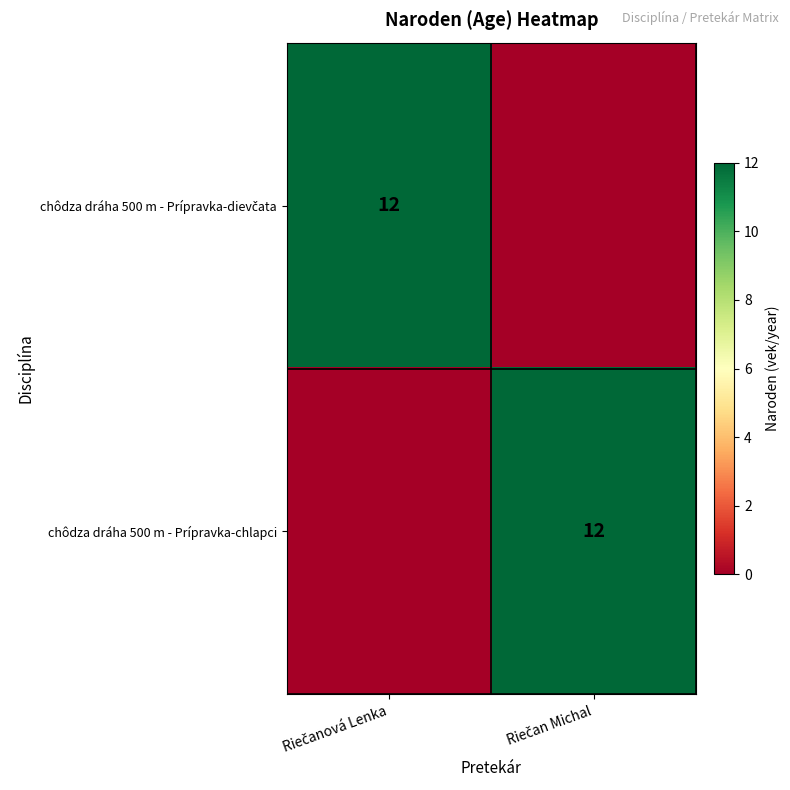

Which series has the largest range (max minus min)?

chôdza dráha 500 m - Prípravka-dievčata